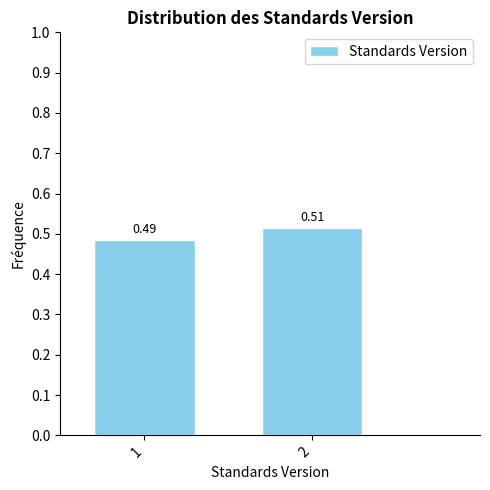

What is the sum of the values at 2 and 1?

1.0